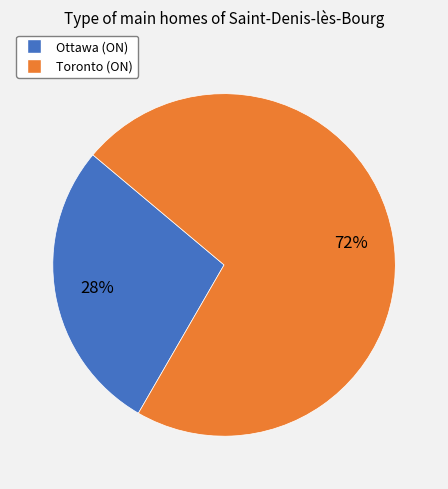

To the nearest percent, what is the difference between the largest and smallest slice percentages?

44%